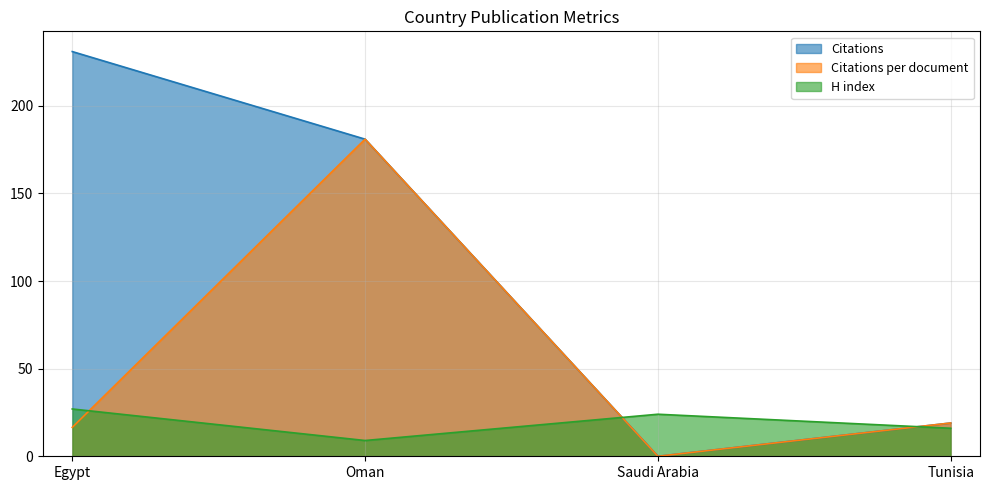

What is the total value across all series at Saudi Arabia?

24.0